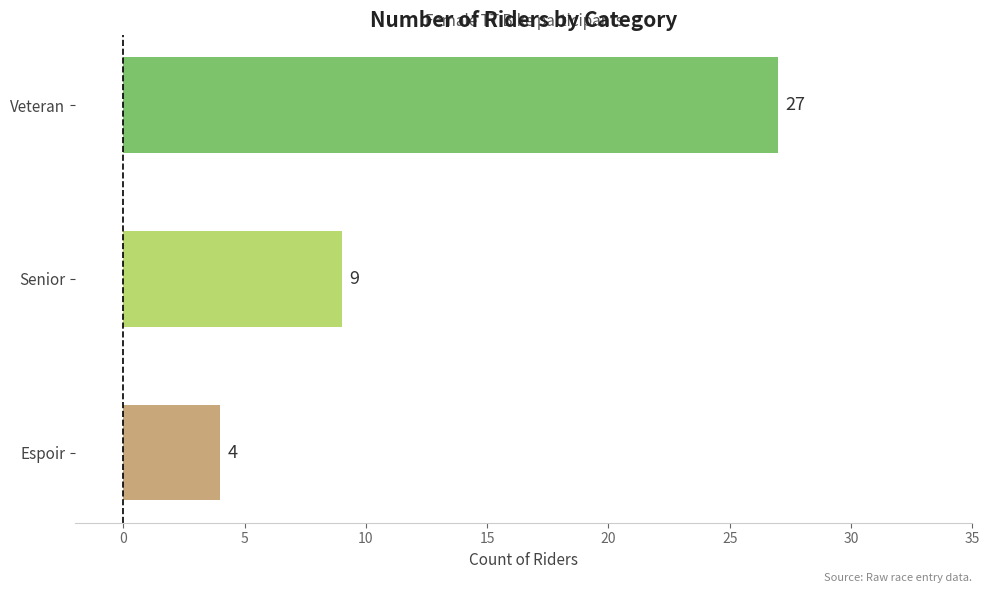

Rank the categories by value from highest to lowest.

Veteran, Senior, Espoir